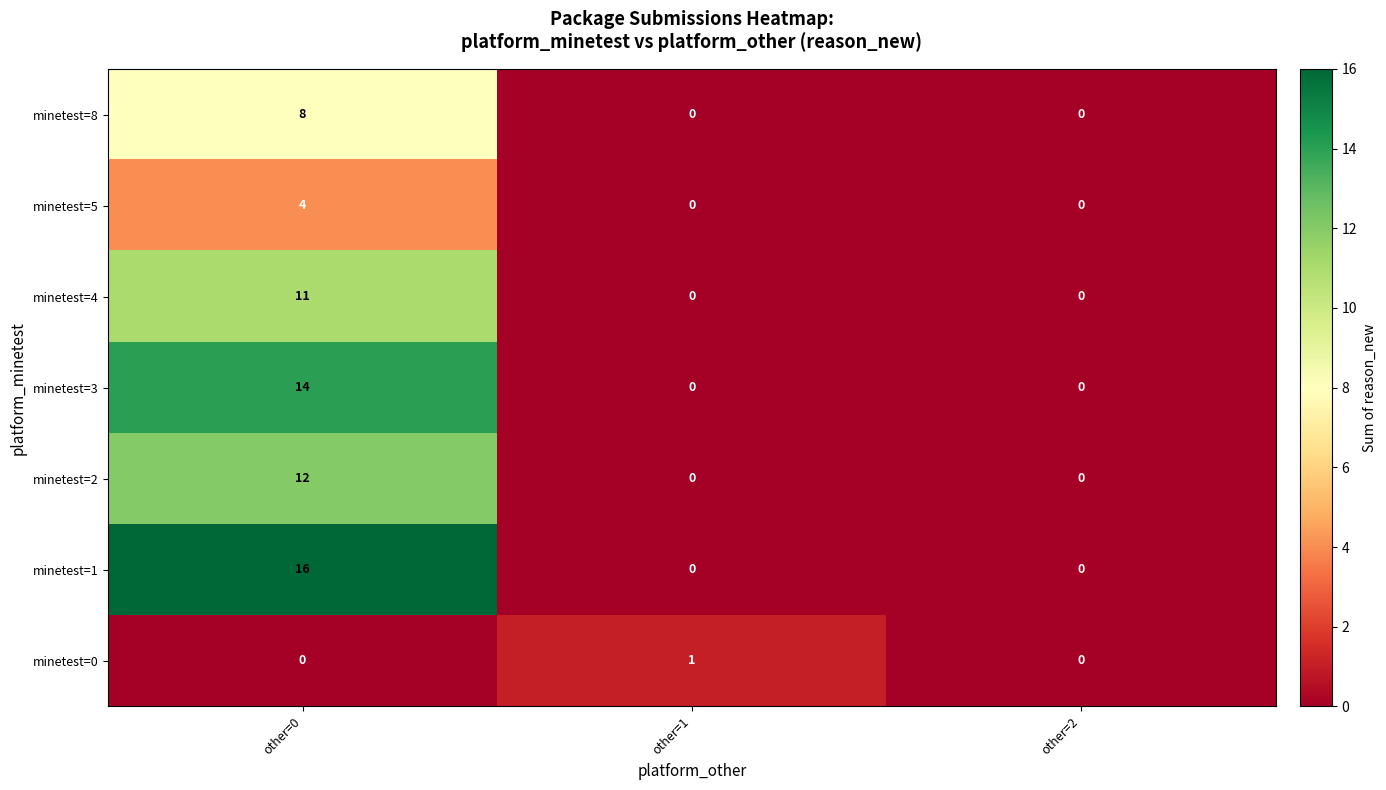

Reading left to right, extract all data points from this chart.

minetest=8: 8	0	0
minetest=5: 4	0	0
minetest=4: 11	0	0
minetest=3: 14	0	0
minetest=2: 12	0	0
minetest=1: 16	0	0
minetest=0: 0	1	0